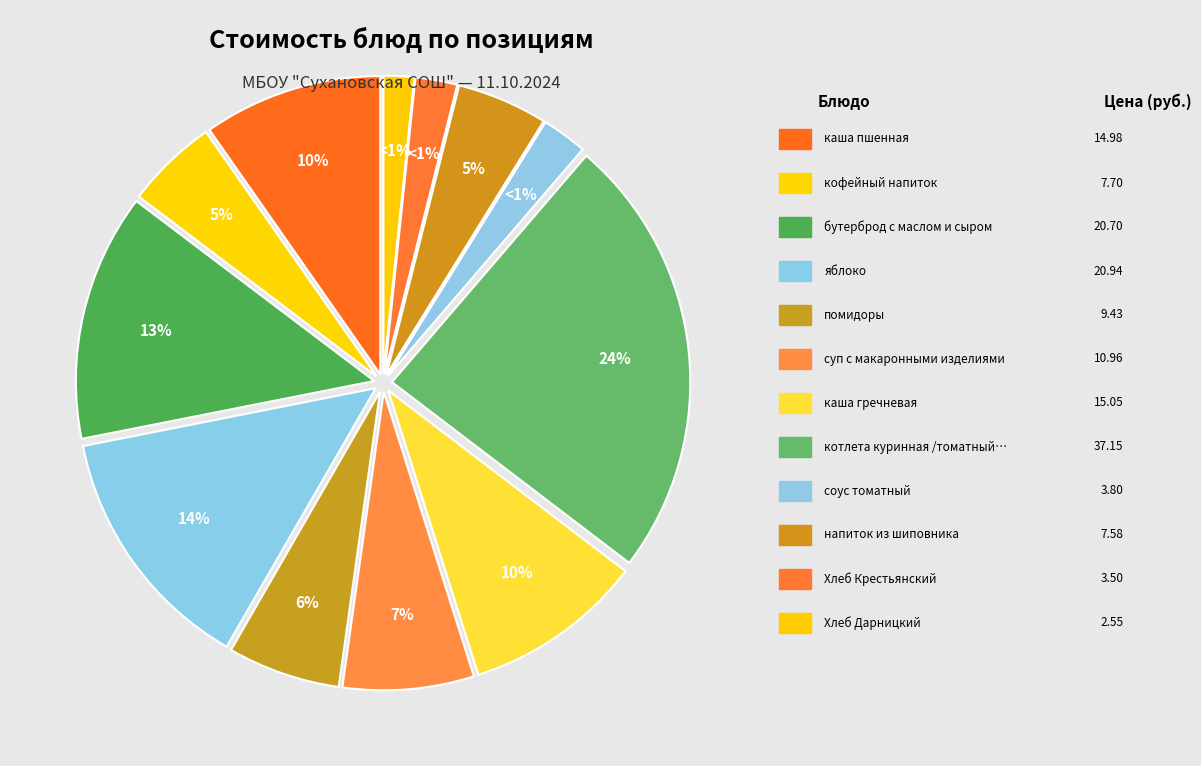

Which category has the biggest portion of the pie?

котлета куринная /томатный соус